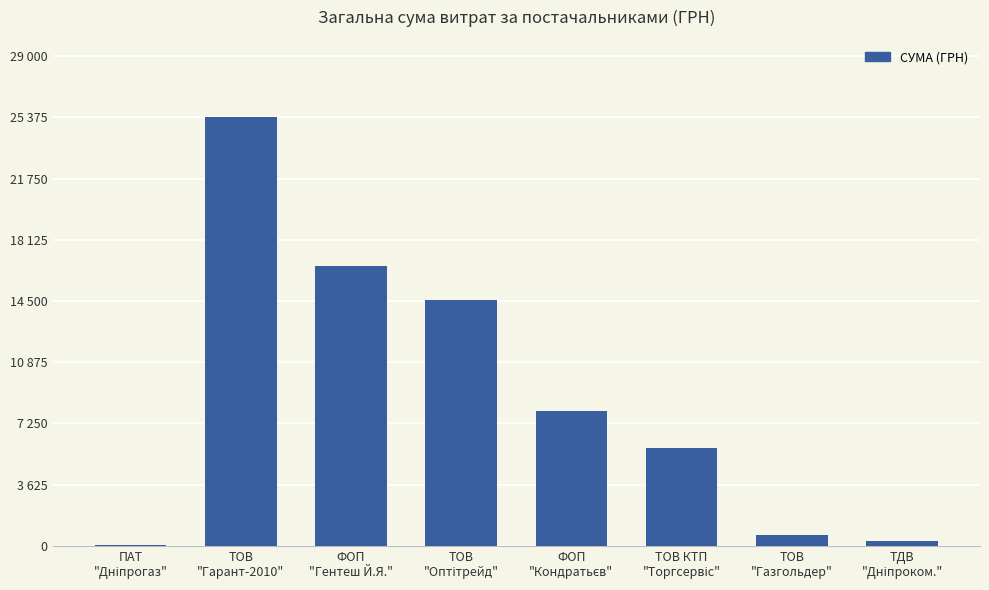

What is the label of the 6th bar from the right?

ФОП
"Гентеш Й.Я."